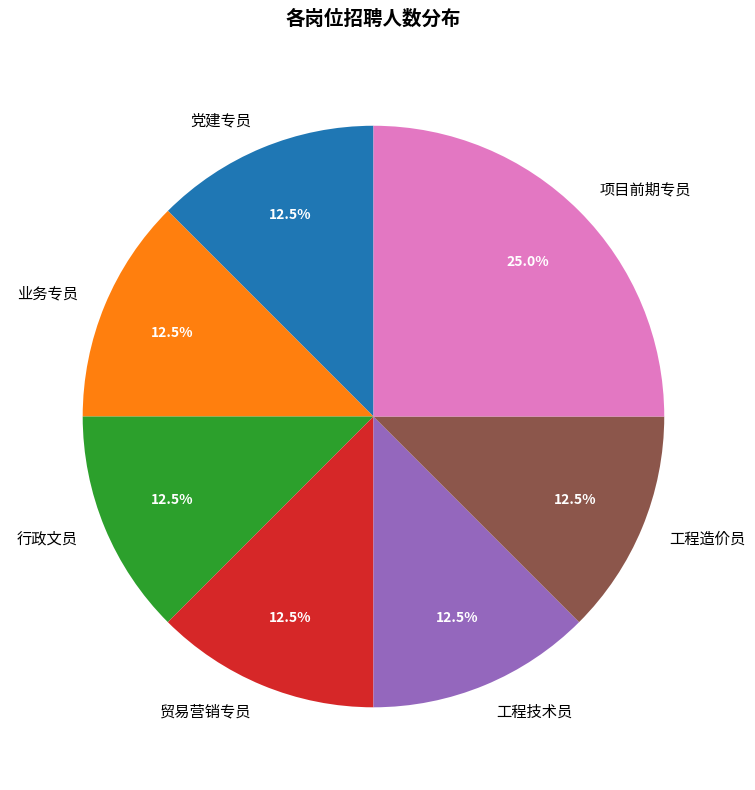

Which slice is the largest?

项目前期专员